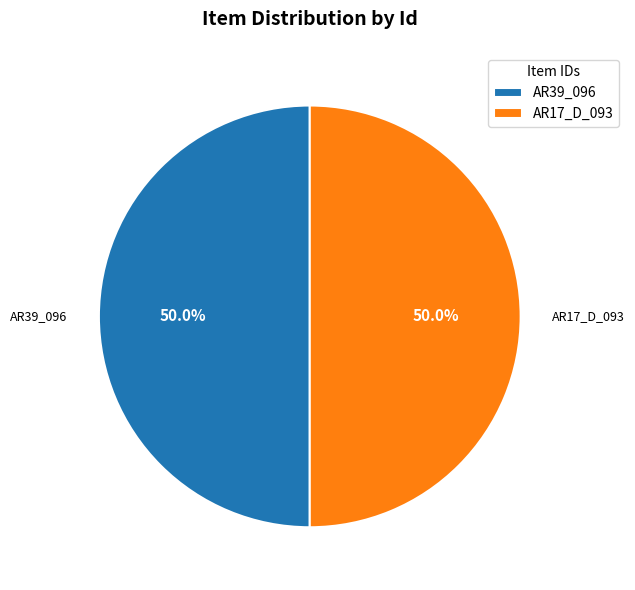

Approximately how many times larger is the value at AR17_D_093 compared to AR39_096?

1.0